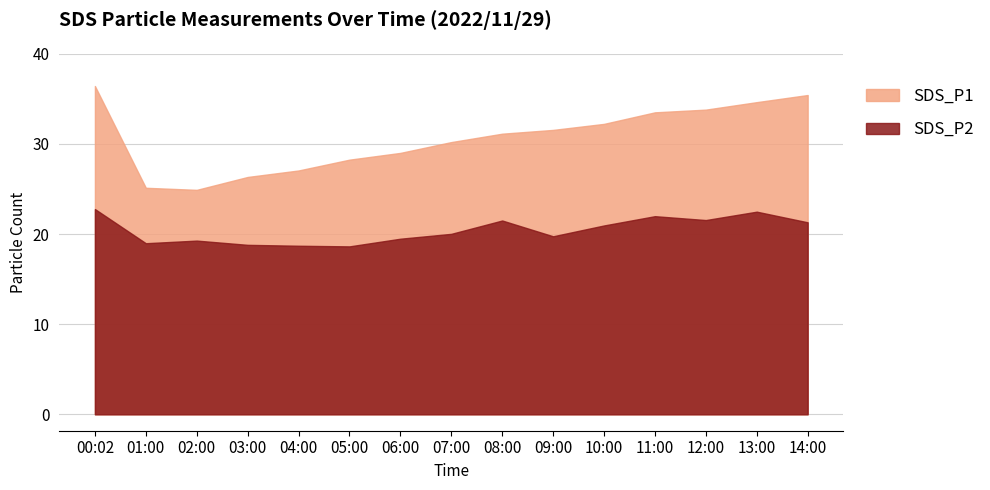

Where is the first local minimum for SDS_P2?

01:00